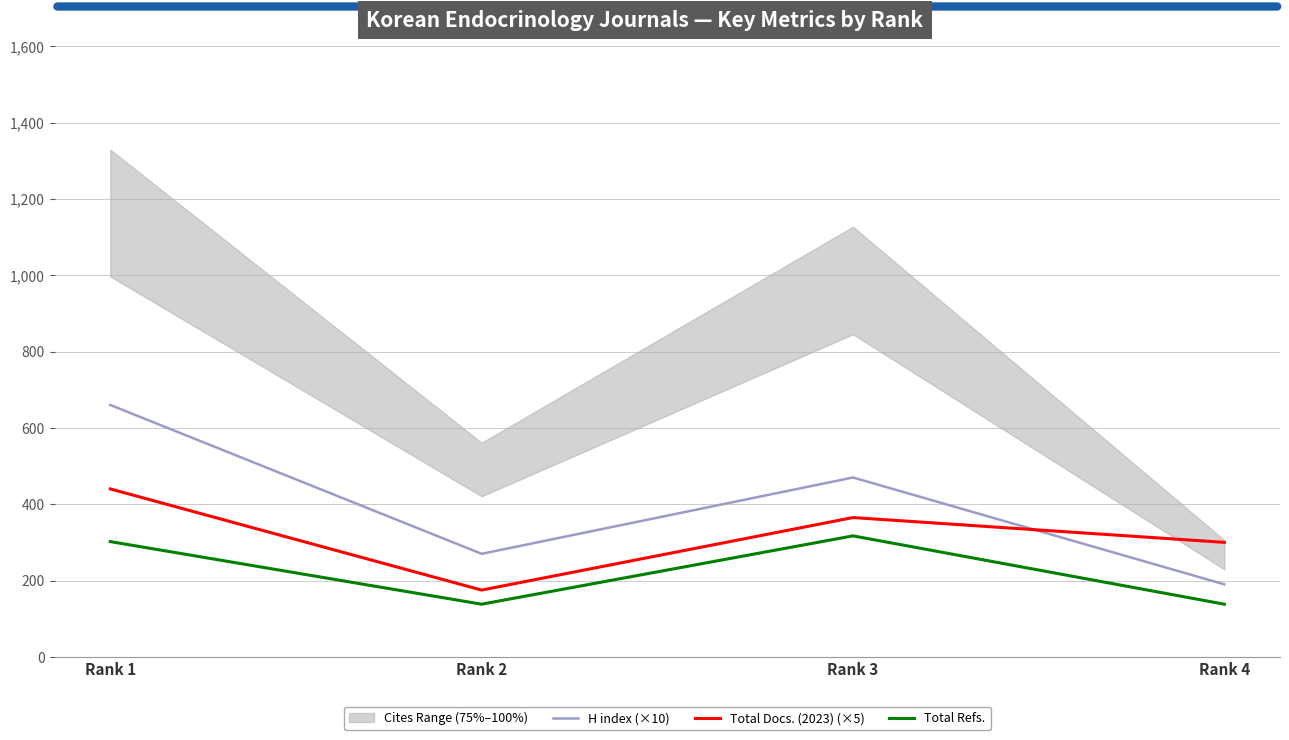

Between Rank 1 and Rank 2, which is larger?

Rank 1